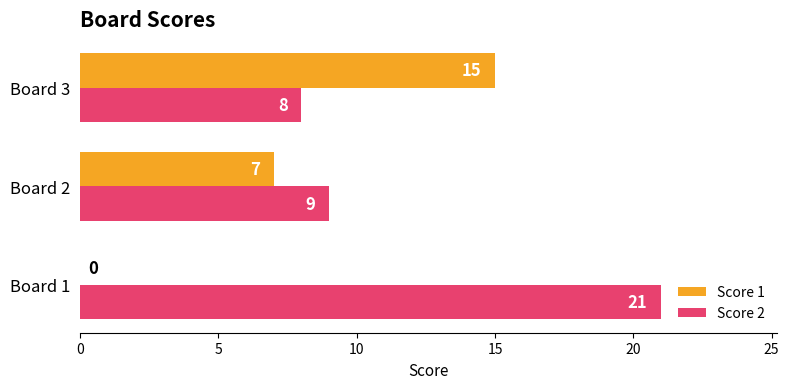

What is the average value of the Score 2 series?

13